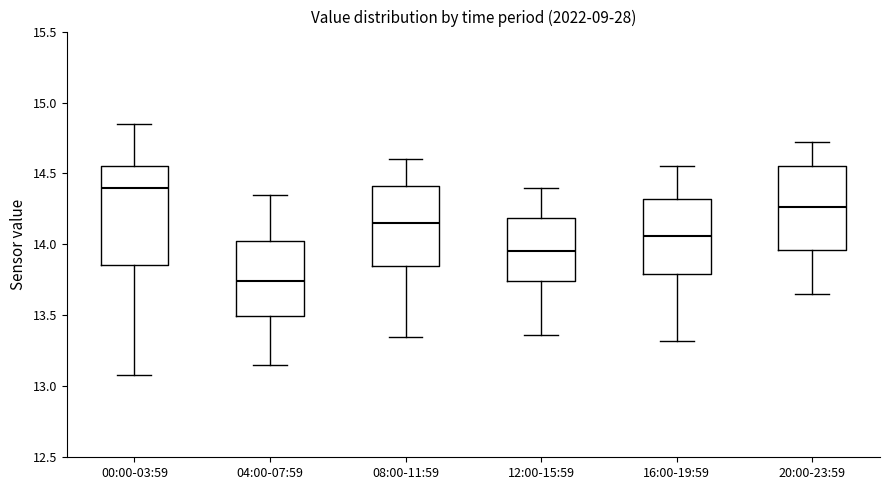

Reading left to right, read every box against the y-axis: the position of its median line, the range the box covers, and the ends of its whiskers. The values are not printed on the chart, so give them approximately, as read against the axis.

00:00-03:59: median 14.40, box 13.85 to 14.55, whiskers 13.10 to 14.85
04:00-07:59: median 13.75, box 13.50 to 14.05, whiskers 13.15 to 14.35
08:00-11:59: median 14.15, box 13.85 to 14.40, whiskers 13.35 to 14.60
12:00-15:59: median 13.95, box 13.75 to 14.20, whiskers 13.35 to 14.40
16:00-19:59: median 14.05, box 13.80 to 14.30, whiskers 13.30 to 14.55
20:00-23:59: median 14.25, box 13.95 to 14.55, whiskers 13.65 to 14.70